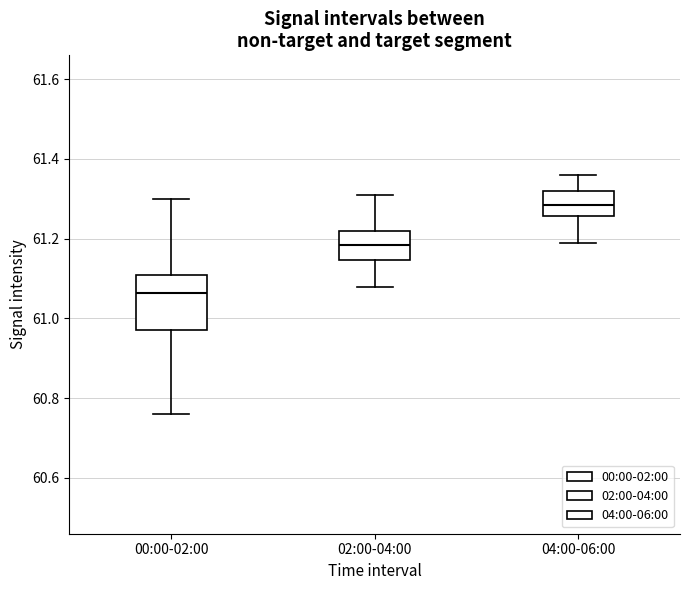

Reading left to right, transcribe this box plot: for each box, give where its median line is, the range the box spans, and where its two whiskers end, as read against the y-axis. The values are not printed on the chart, so give them approximately, as read against the axis.

00:00-02:00: median 61.06, box 60.98 to 61.12, whiskers 60.76 to 61.30
02:00-04:00: median 61.18, box 61.14 to 61.22, whiskers 61.08 to 61.32
04:00-06:00: median 61.28, box 61.26 to 61.32, whiskers 61.20 to 61.36